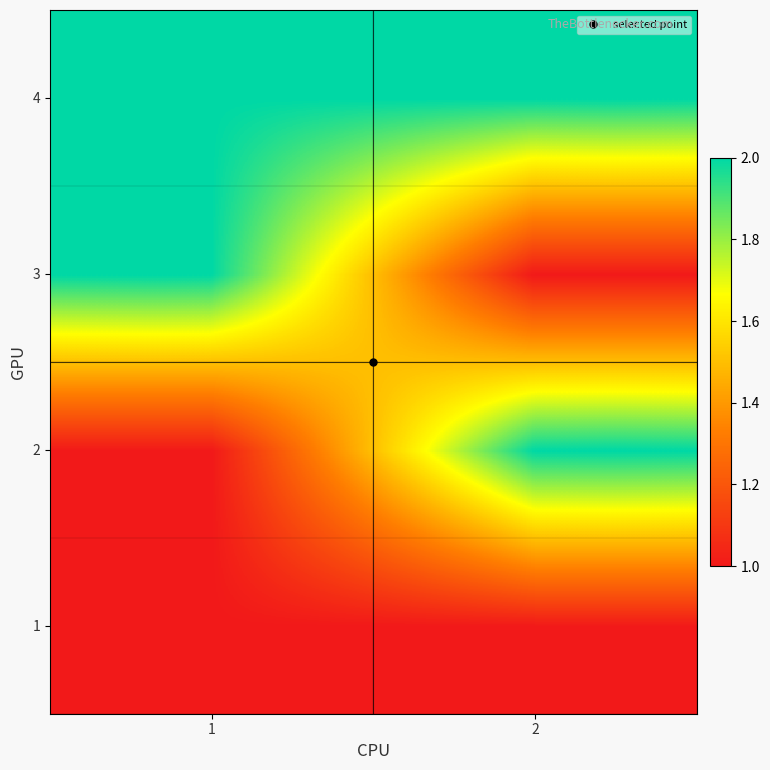

How many distinct data groups are displayed?

4